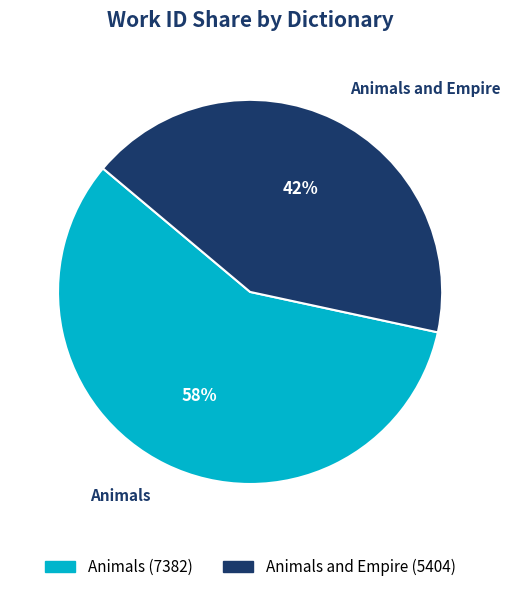

Is it true that Animals is 65% of the pie?

False